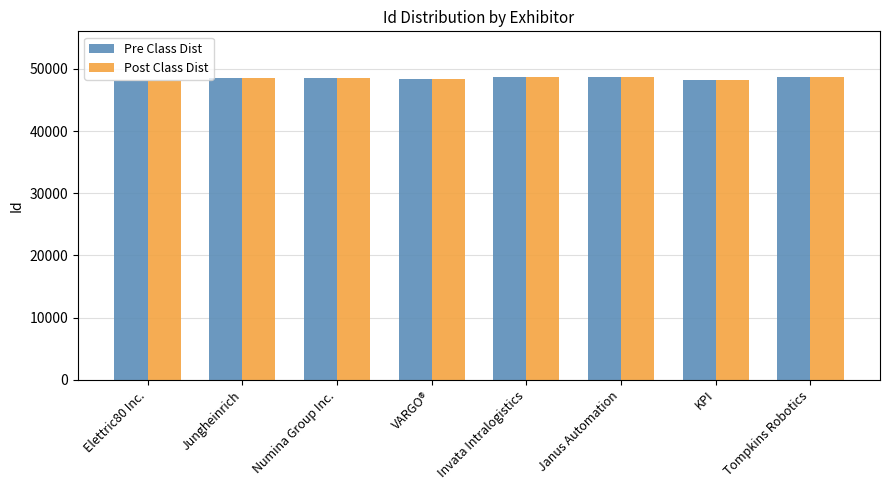

What is the minimum value for Pre Class Dist?

48086